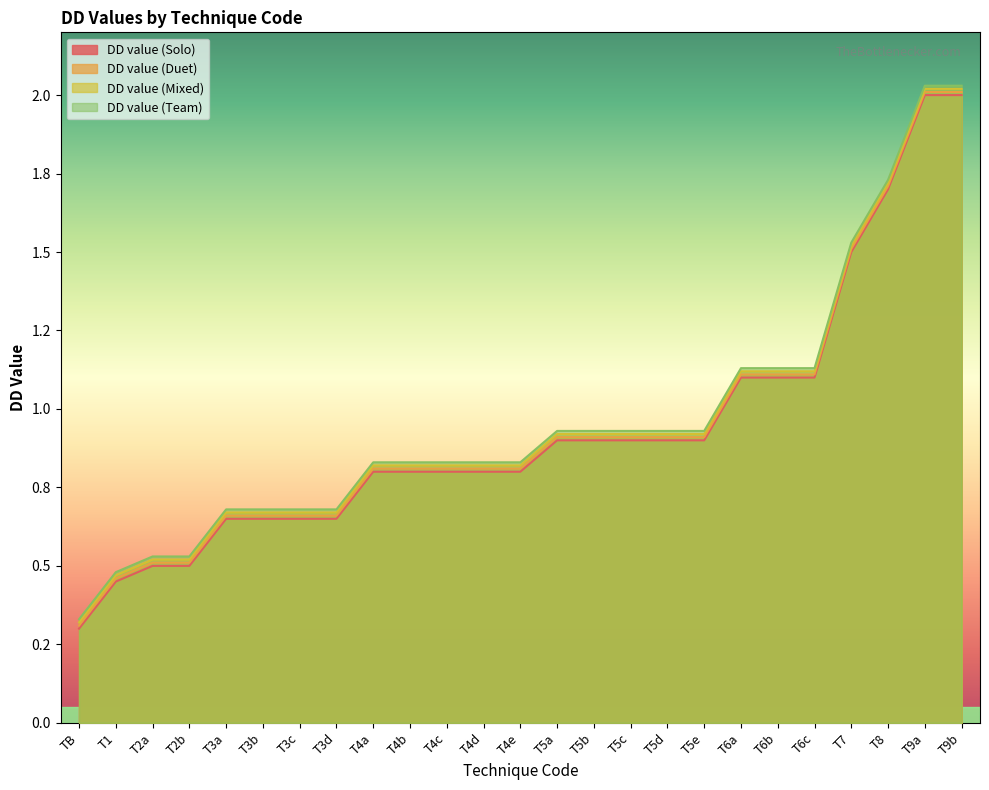

Reading left to right, transcribe all the data shown in this chart.

DD value (Solo): 0.3	0.5	0.5	0.5	0.7	0.7	0.7	0.7	0.8	0.8	0.8	0.8	0.8	0.9	0.9	0.9	0.9	0.9	1.1	1.1	1.1	1.5	1.7	2.0	2.0
DD value (Duet): 0.3	0.5	0.5	0.5	0.7	0.7	0.7	0.7	0.8	0.8	0.8	0.8	0.8	0.9	0.9	0.9	0.9	0.9	1.1	1.1	1.1	1.5	1.7	2.0	2.0
DD value (Mixed): 0.3	0.5	0.5	0.5	0.7	0.7	0.7	0.7	0.8	0.8	0.8	0.8	0.8	0.9	0.9	0.9	0.9	0.9	1.1	1.1	1.1	1.5	1.7	2.0	2.0
DD value (Team): 0.3	0.5	0.5	0.5	0.7	0.7	0.7	0.7	0.8	0.8	0.8	0.8	0.8	0.9	0.9	0.9	0.9	0.9	1.1	1.1	1.1	1.5	1.7	2.0	2.0